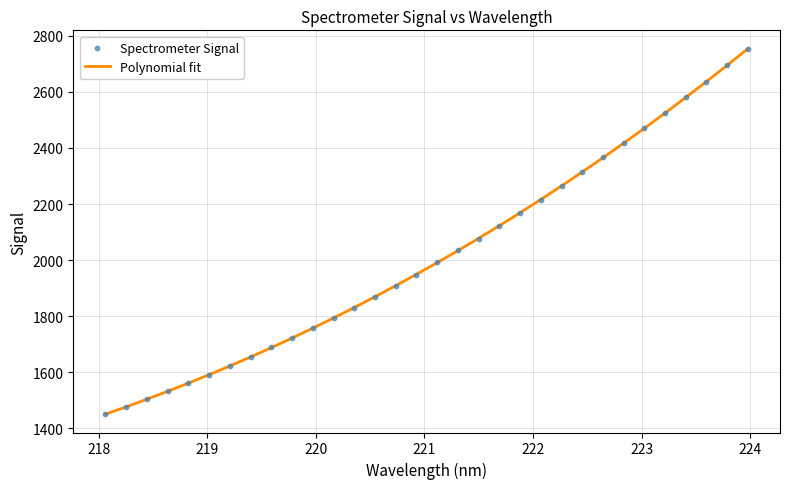

What is the change in value from 218.2508 to 223.0264?

+995.3